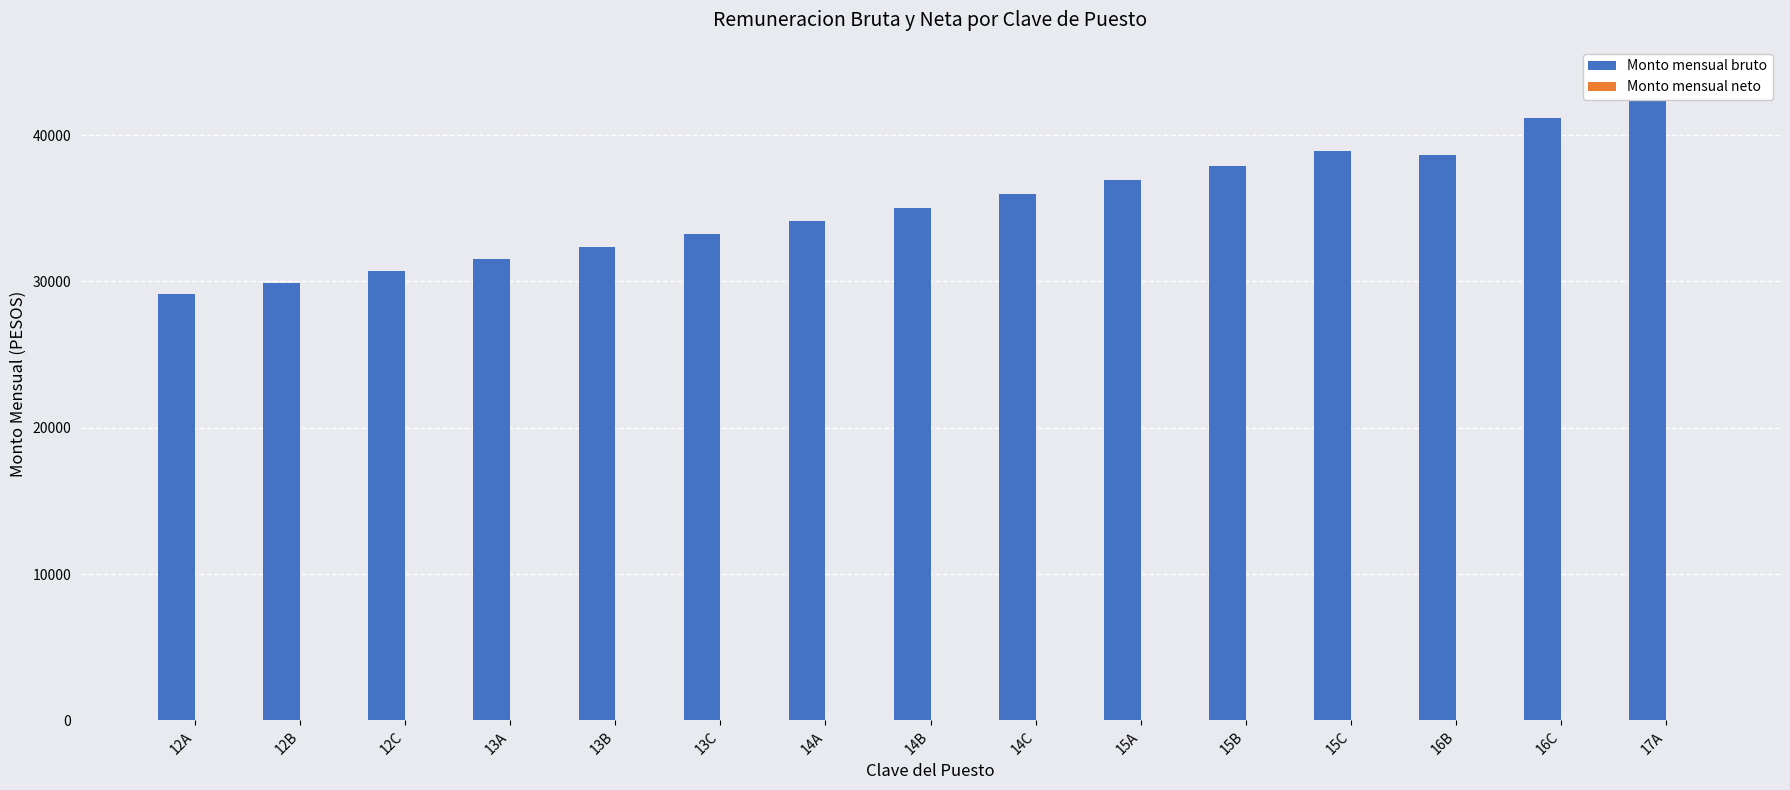

Where does the Monto mensual bruto series first go above 35034?

14B